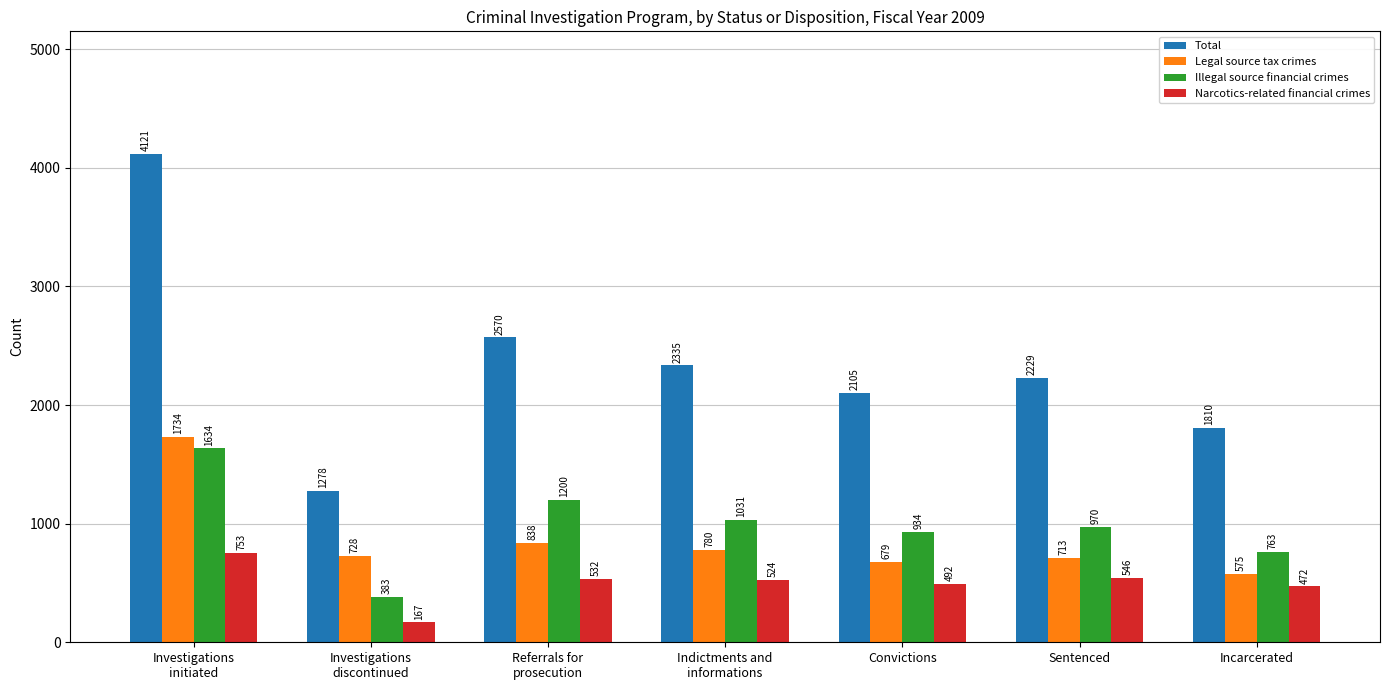

Is it true that Illegal source financial crimes equals 763 at Incarcerated?

True